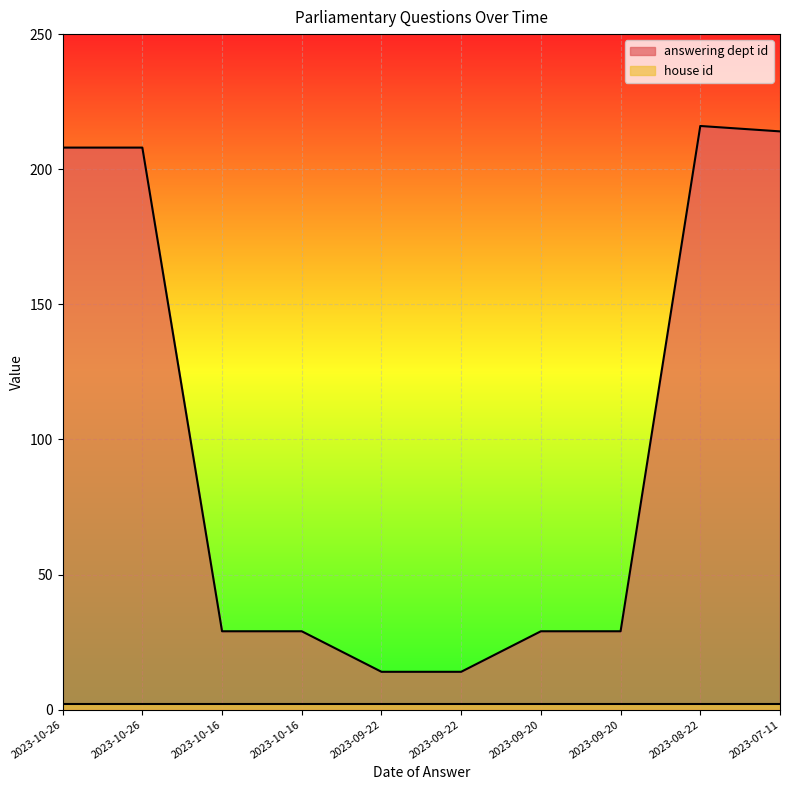

What is the label of the 6th point from the left?

2023-09-22